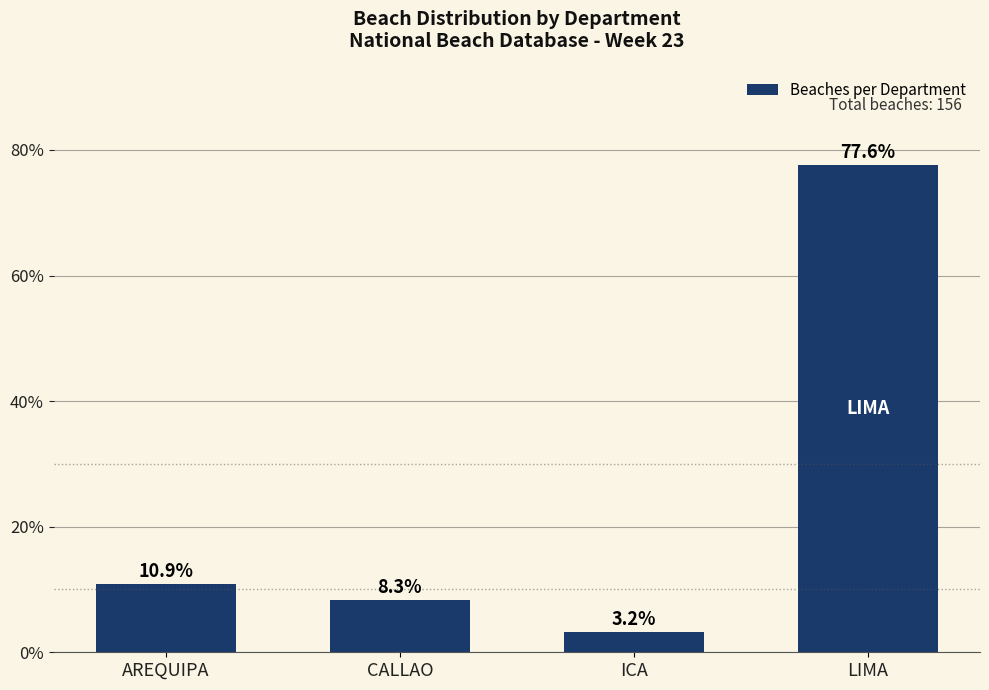

Reading left to right, list all the values displayed in this chart.

AREQUIPA=10.9	CALLAO=8.3	ICA=3.2	LIMA=77.6